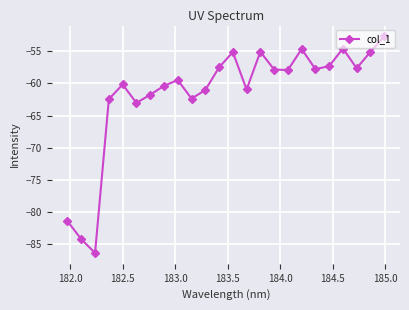

What is the minimum value shown in the chart?

-86.4